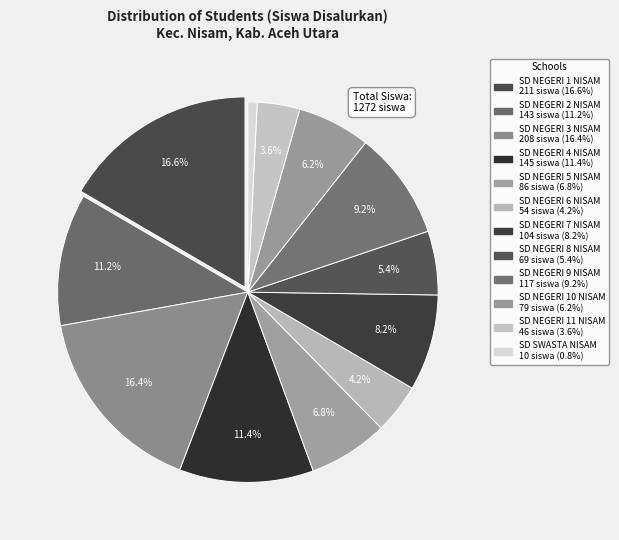

How many slices are in this pie chart?

12